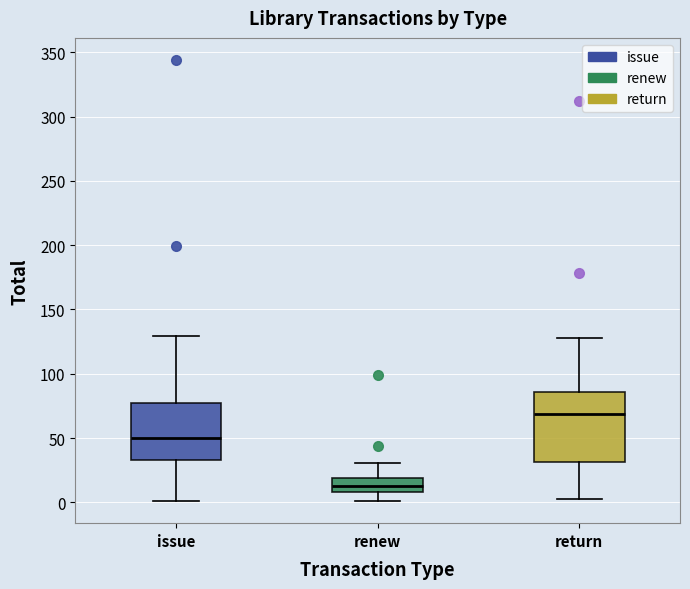

Reading left to right, read every box against the y-axis: the position of its median line, the range the box covers, and the ends of its whiskers. The values are not printed on the chart, so give them approximately, as read against the axis.

issue: median 50, box 35 to 75, whiskers 0 to 130
renew: median 15, box 10 to 20, whiskers 0 to 30
return: median 70, box 30 to 85, whiskers 5 to 130